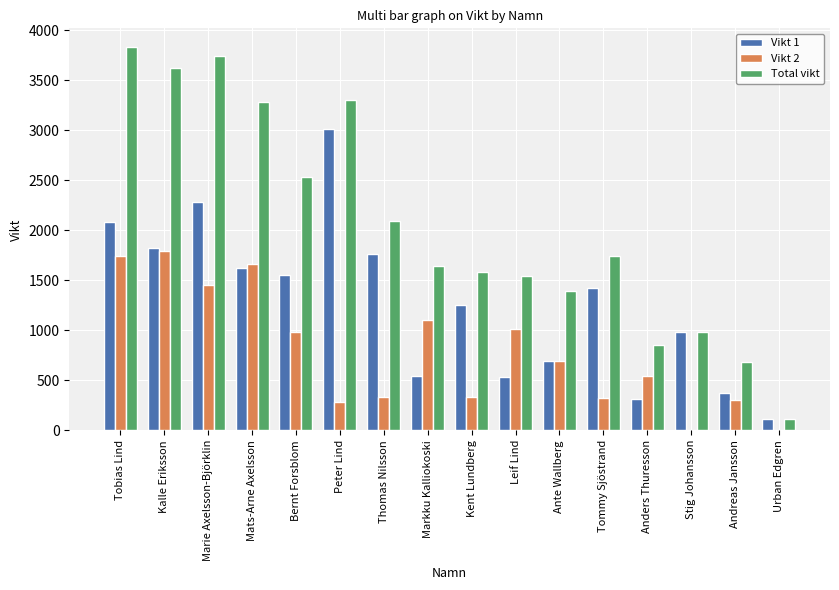

The value of Vikt 2 at Tobias Lind is 1740. True or false?

True